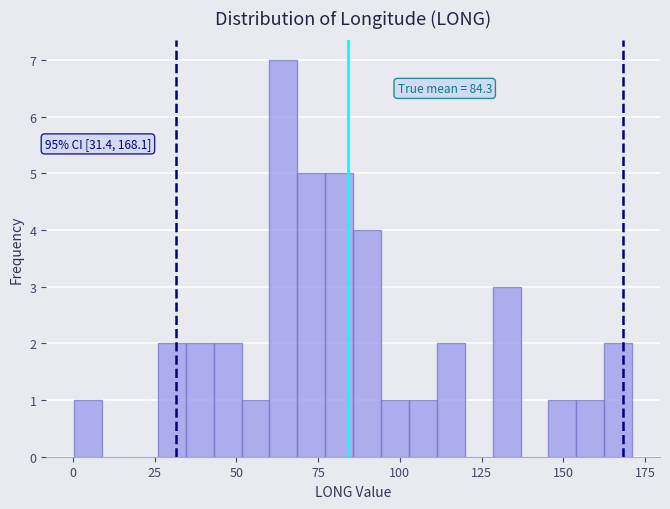

Around what value on the x-axis is the tallest bar? Give the approximate position of its centre, as read against the axis.

65